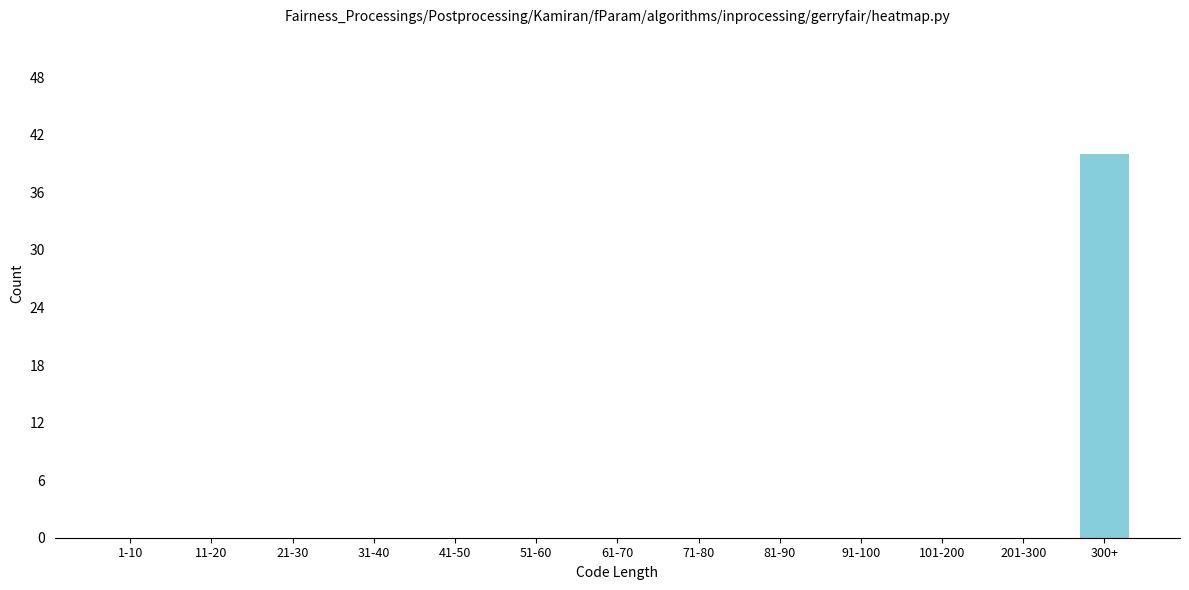

Reading left to right, what are all the values shown in this chart?

1-10=0	11-20=0	21-30=0	31-40=0	41-50=0	51-60=0	61-70=0	71-80=0	81-90=0	91-100=0	101-200=0	201-300=0	300+=40